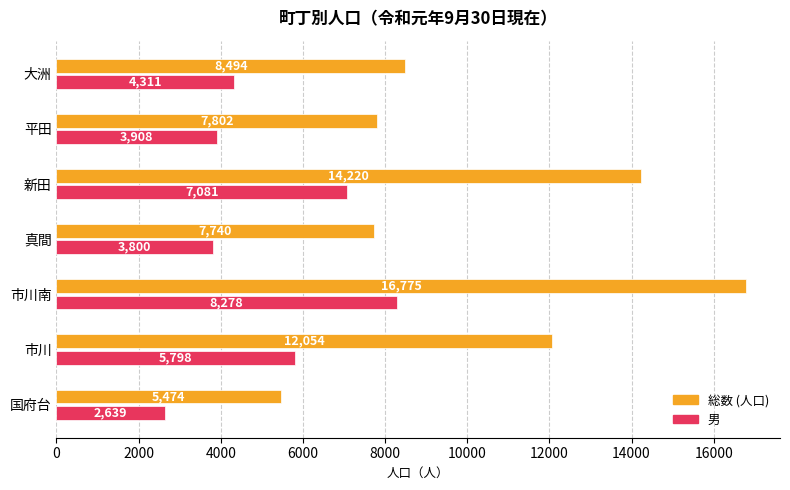

What is the difference between the highest and lowest values at 真間?

3940